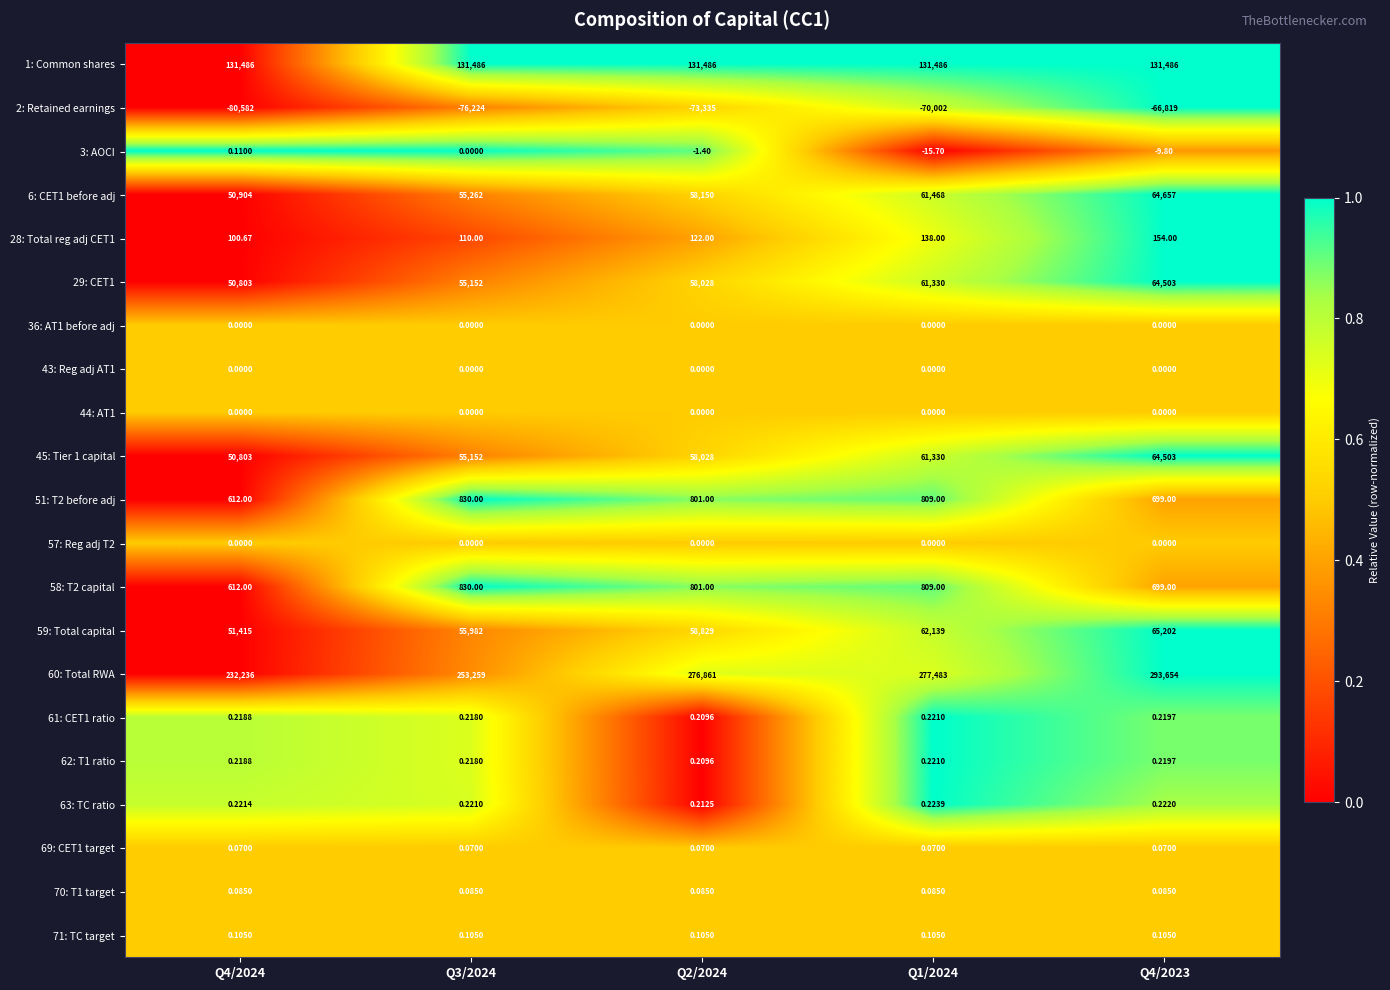

Between Q3/2024 and Q4/2023, which series saw the biggest shift?

60: Total RWA